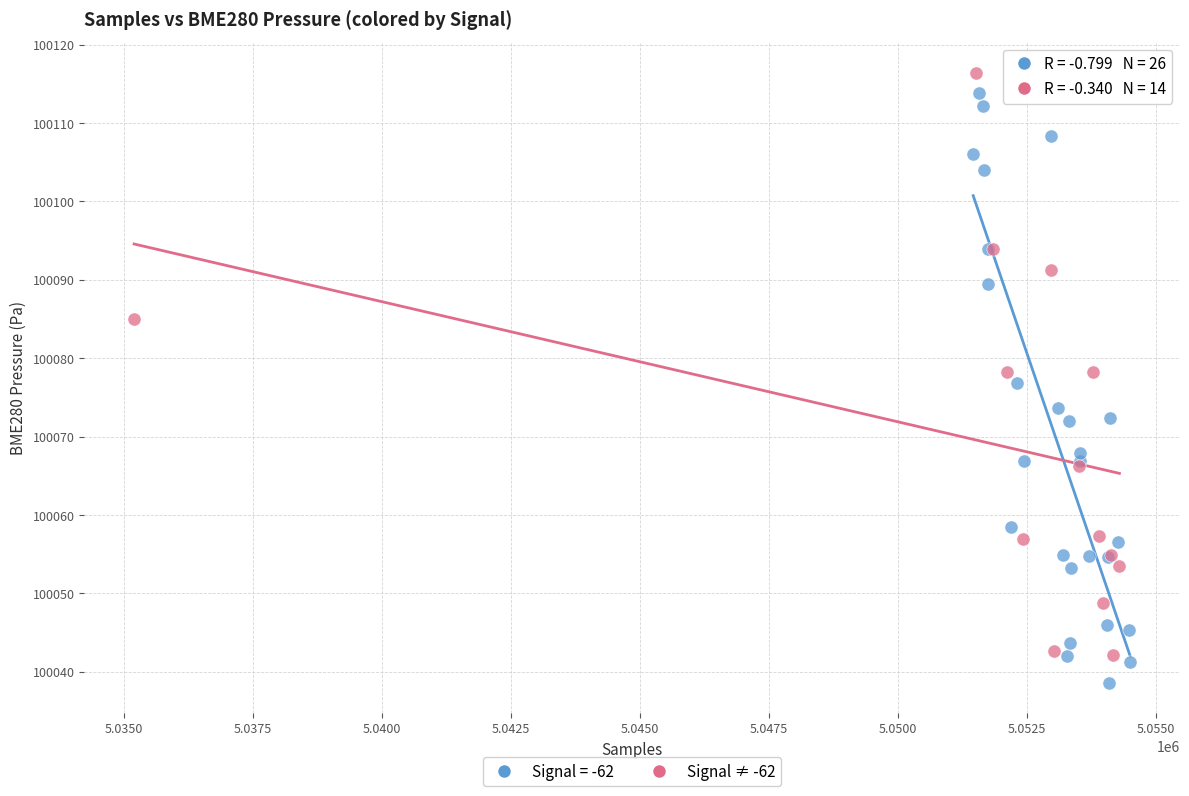

Which series reaches the minimum Y coordinate?

Signal = -62